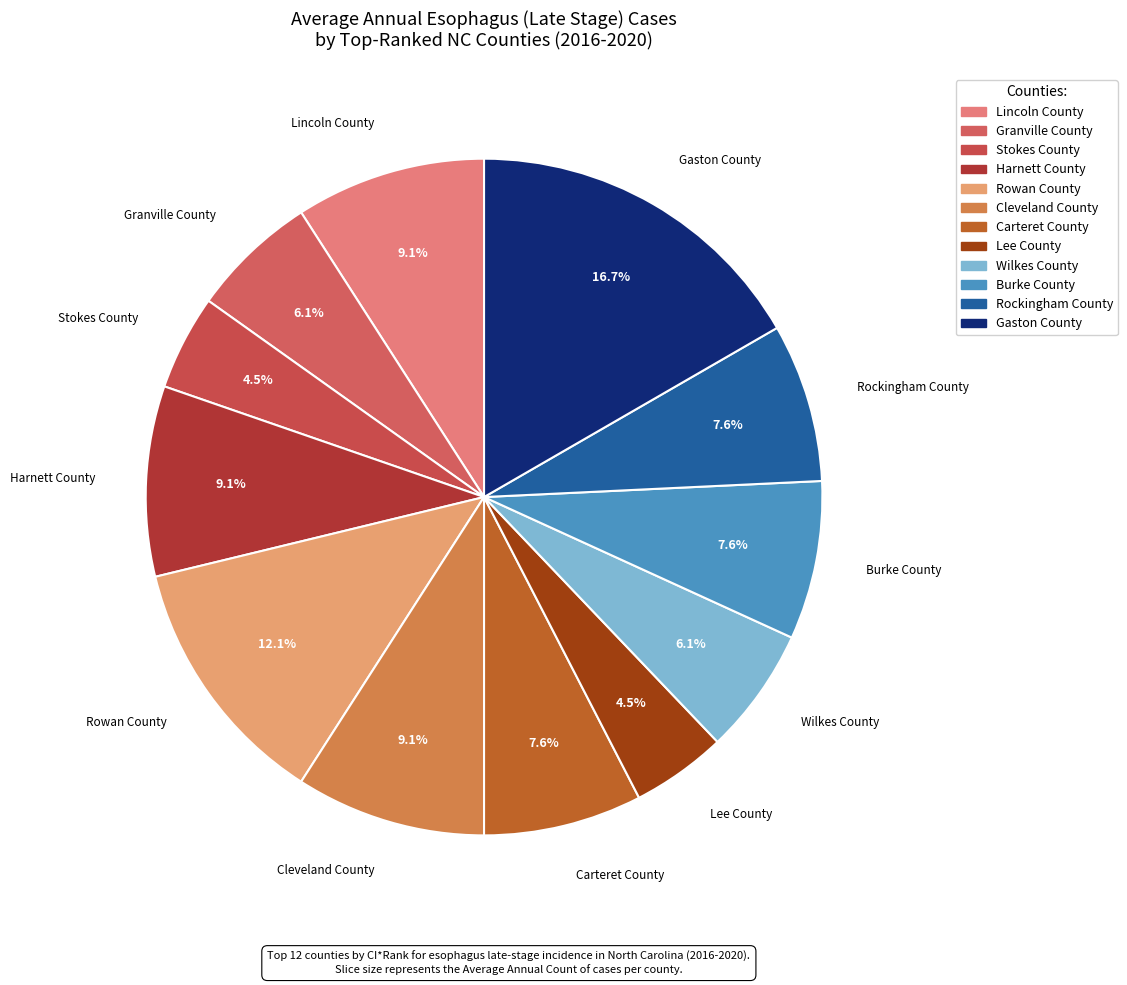

Between Lincoln County and Burke County, which is larger?

Lincoln County